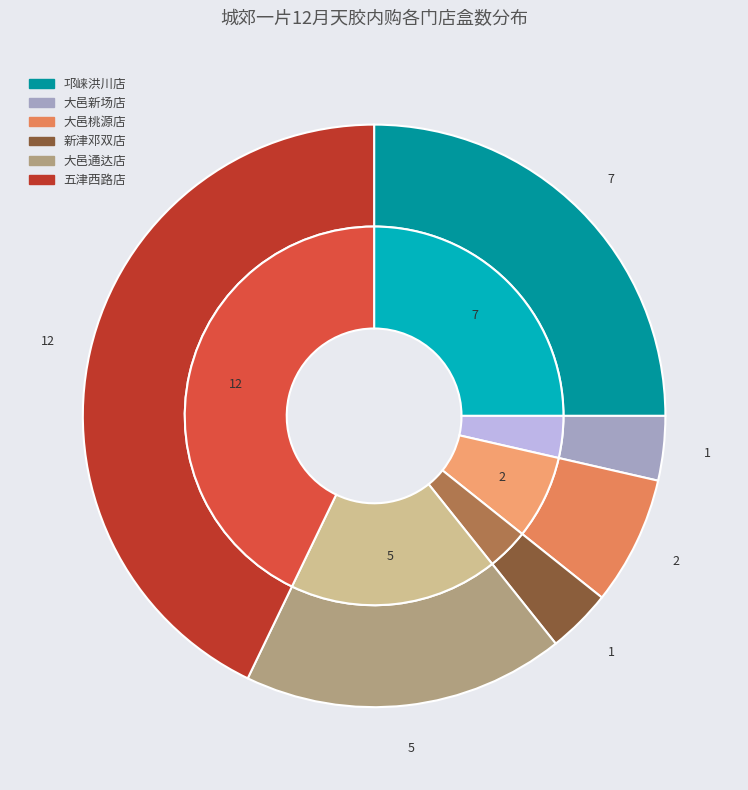

What is the change in value from 新津邓双店 to 大邑通达店?

+4